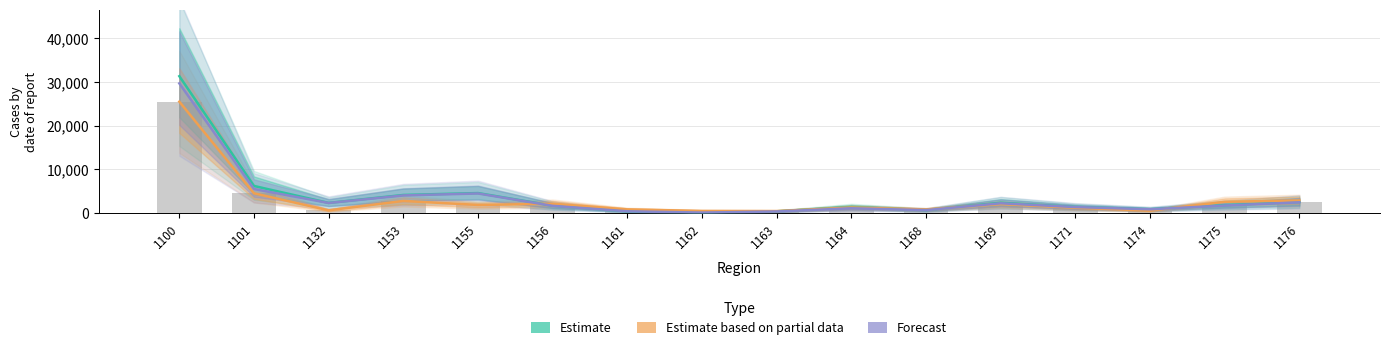

What is the value of the Forecast bar at the 13th from the left?

1401